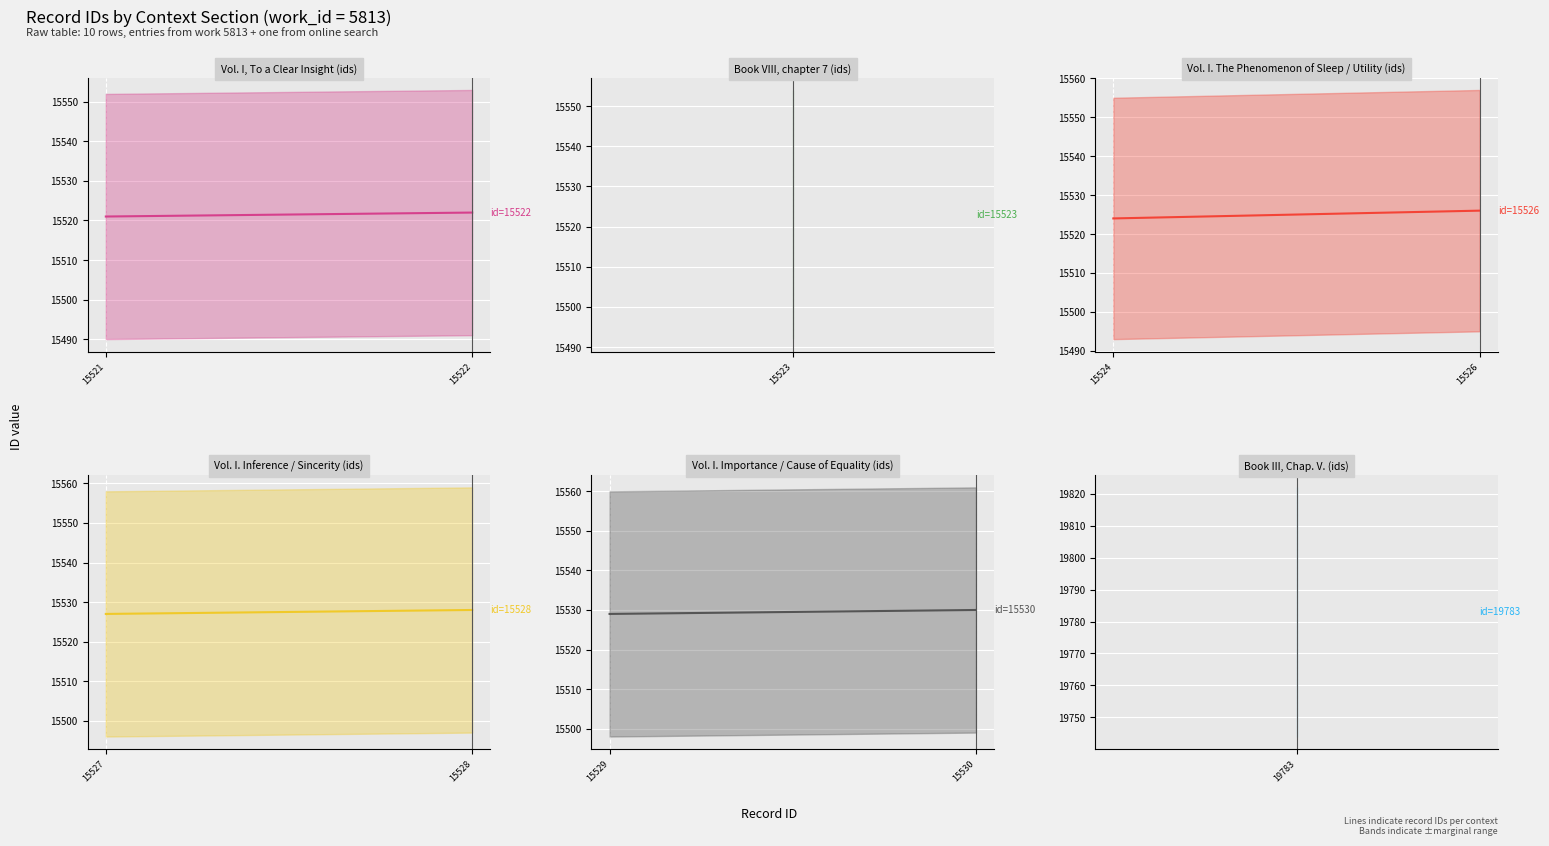

Which series has the largest total across all categories?

Vol. I. Importance / Cause of Equality (ids) (center)